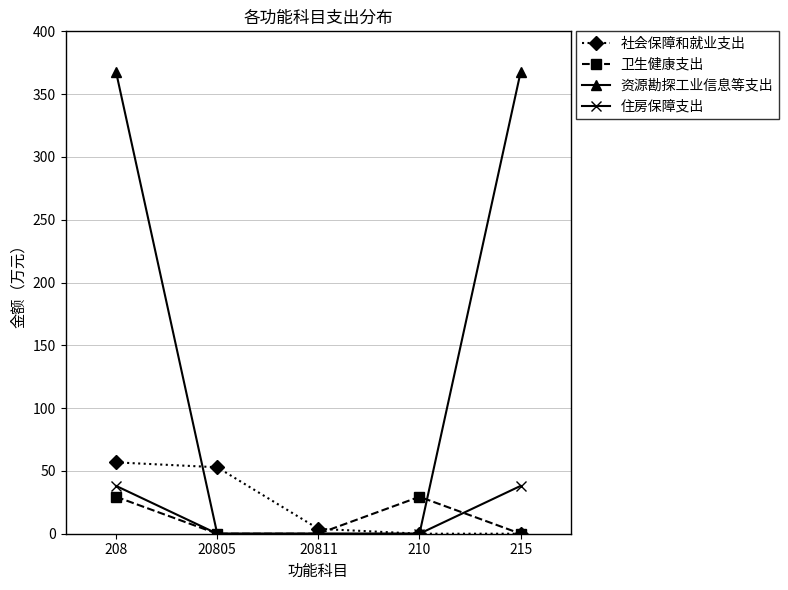

Is the value of 住房保障支出 at 20811 greater than the value of 卫生健康支出 at 210?

No